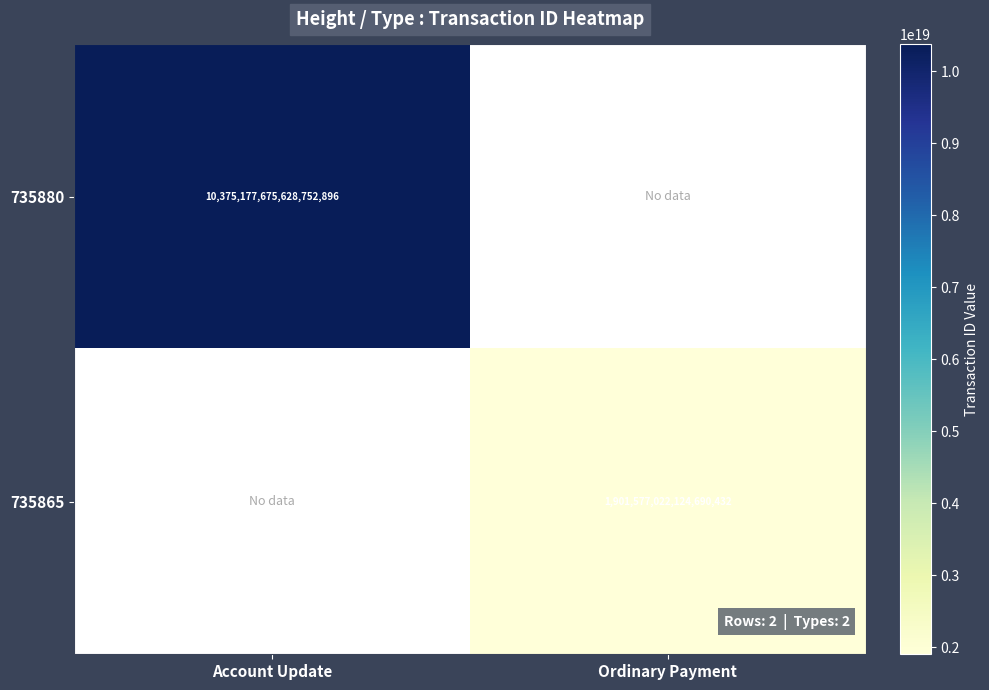

True or false: 735880 has a value of 14768823692042217472 at Account Update.

False